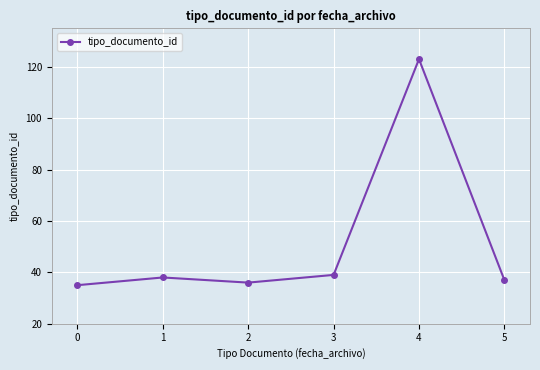

List the labels in order of value, largest first.

4, 3, 1, 5, 2, 0